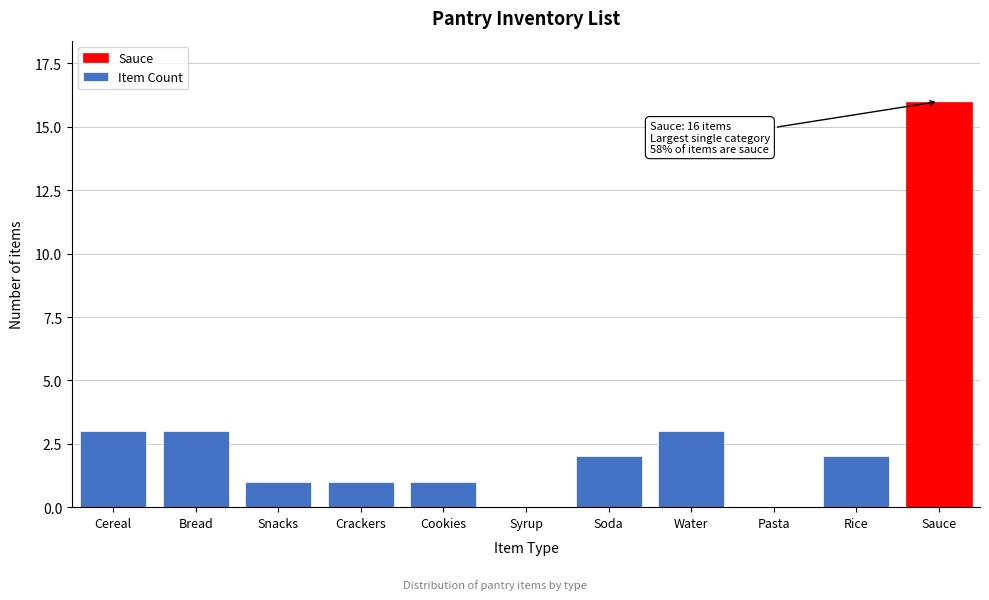

Reading left to right, extract all data points from this chart.

Cereal=3	Bread=3	Snacks=1	Crackers=1	Cookies=1	Syrup=0	Soda=2	Water=3	Pasta=0	Rice=2	Sauce=16